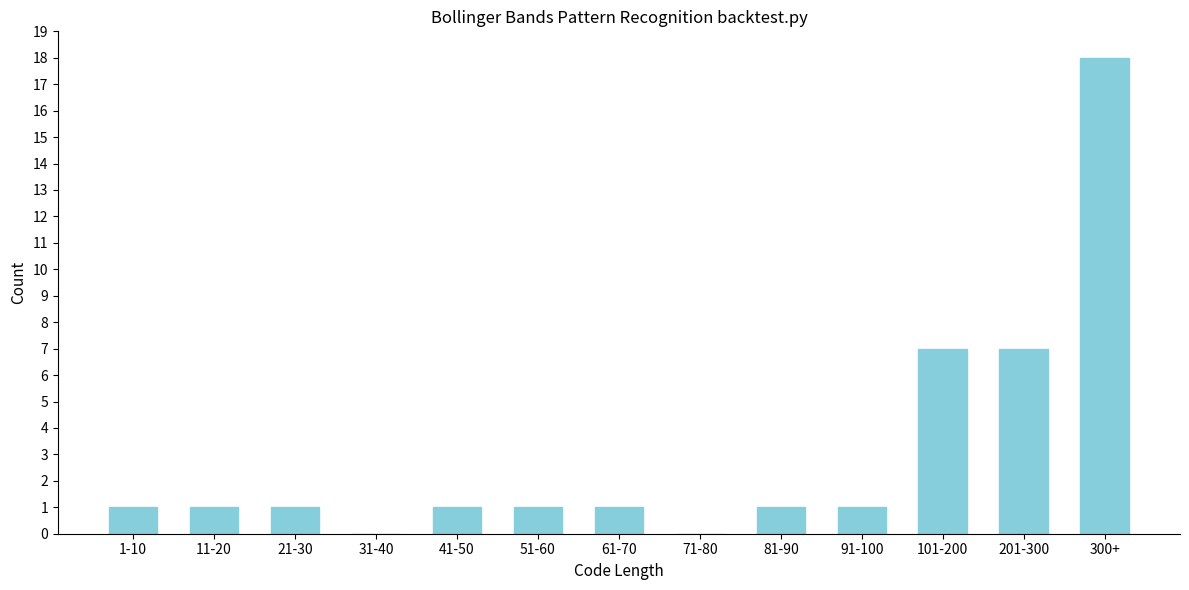

Reading right to left, list all the values displayed in this chart.

300+=18	201-300=7	101-200=7	91-100=1	81-90=1	71-80=0	61-70=1	51-60=1	41-50=1	31-40=0	21-30=1	11-20=1	1-10=1